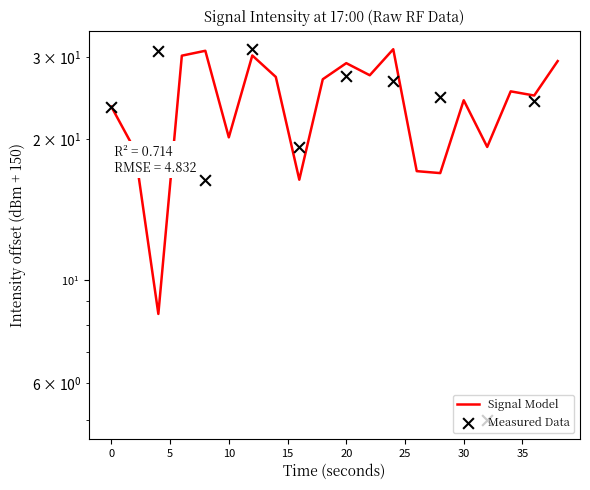

What is the change in value from 4 to 18?

+18.5